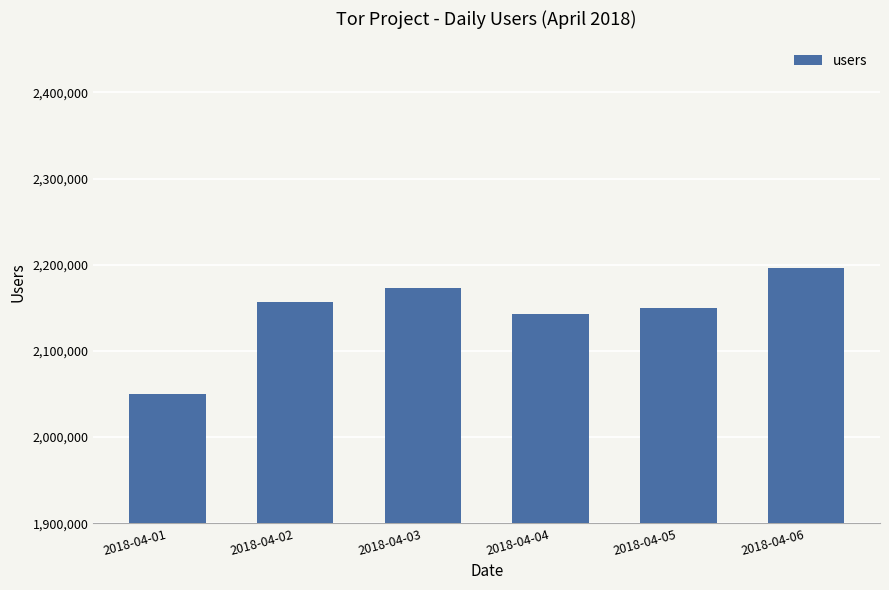

What is the approximate value at 2018-04-03?

2173578